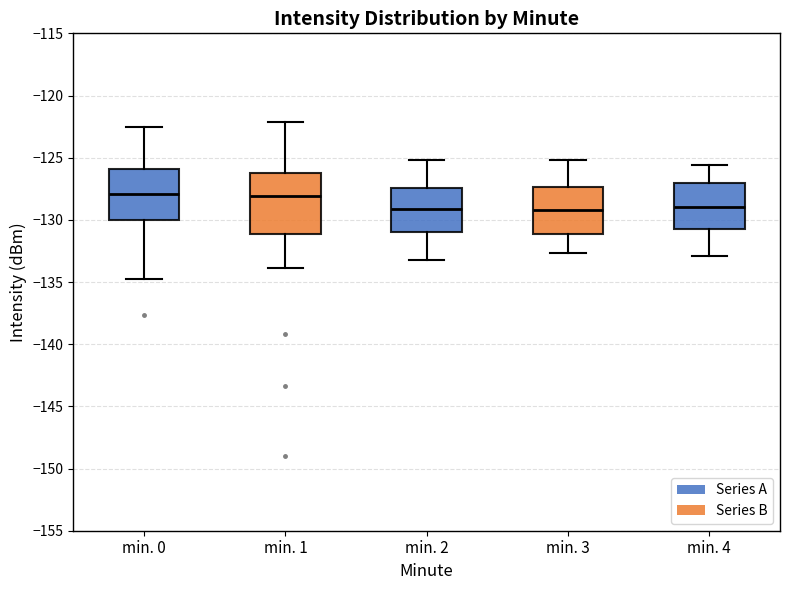

Reading left to right, read every box against the y-axis: the position of its median line, the range the box covers, and the ends of its whiskers. The values are not printed on the chart, so give them approximately, as read against the axis.

min. 0: median -128.0, box -130.0 to -126.0, whiskers -135.0 to -122.5
min. 1: median -128.0, box -131.0 to -126.0, whiskers -134.0 to -122.0
min. 2: median -129.0, box -131.0 to -127.5, whiskers -133.0 to -125.0
min. 3: median -129.0, box -131.0 to -127.5, whiskers -132.5 to -125.0
min. 4: median -129.0, box -130.5 to -127.0, whiskers -133.0 to -125.5